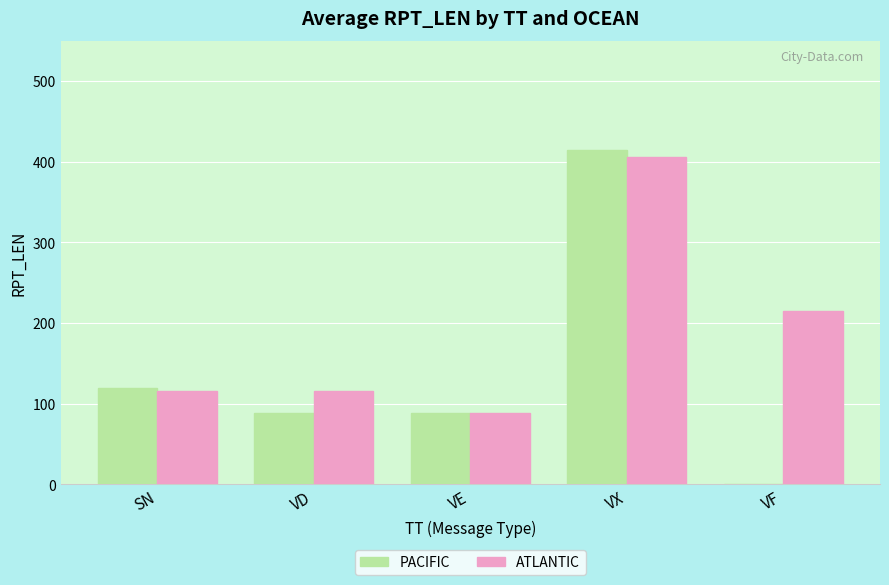

Where is ATLANTIC nearest to the value 247?

VF